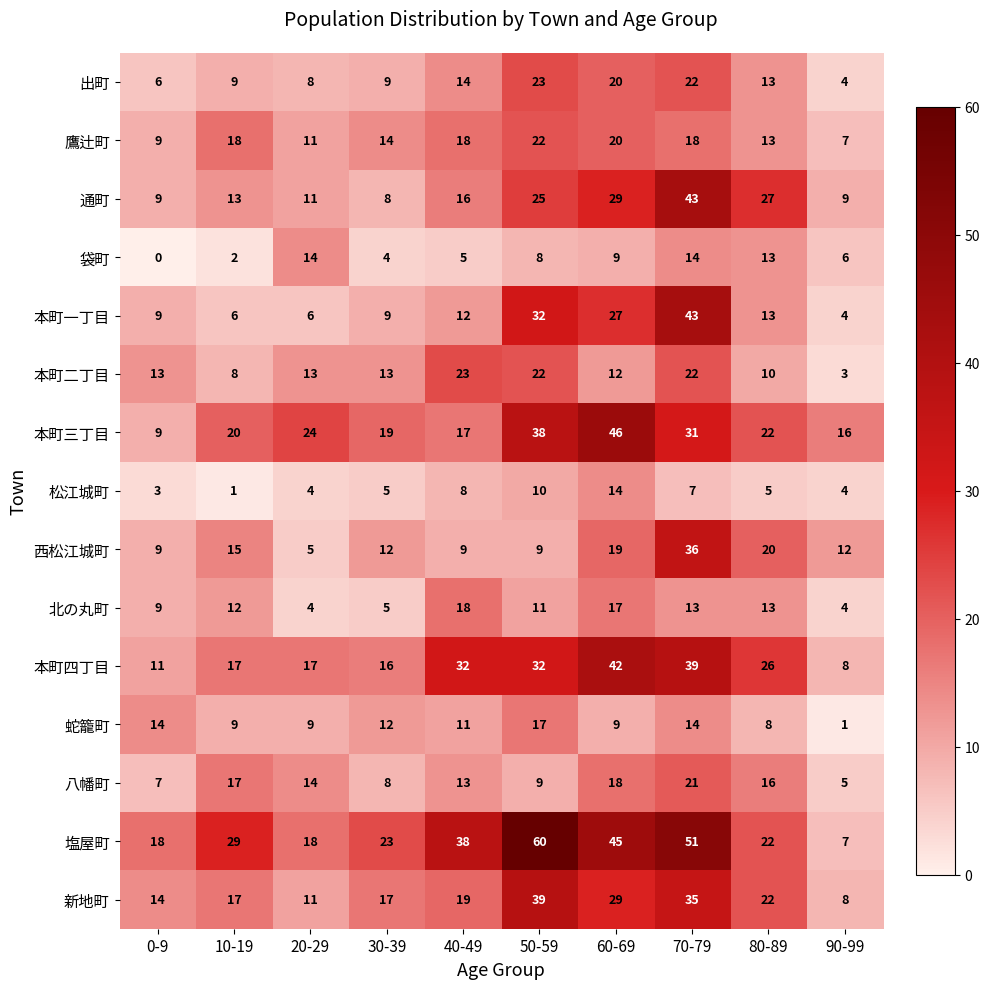

What is the maximum value shown in the chart?

60